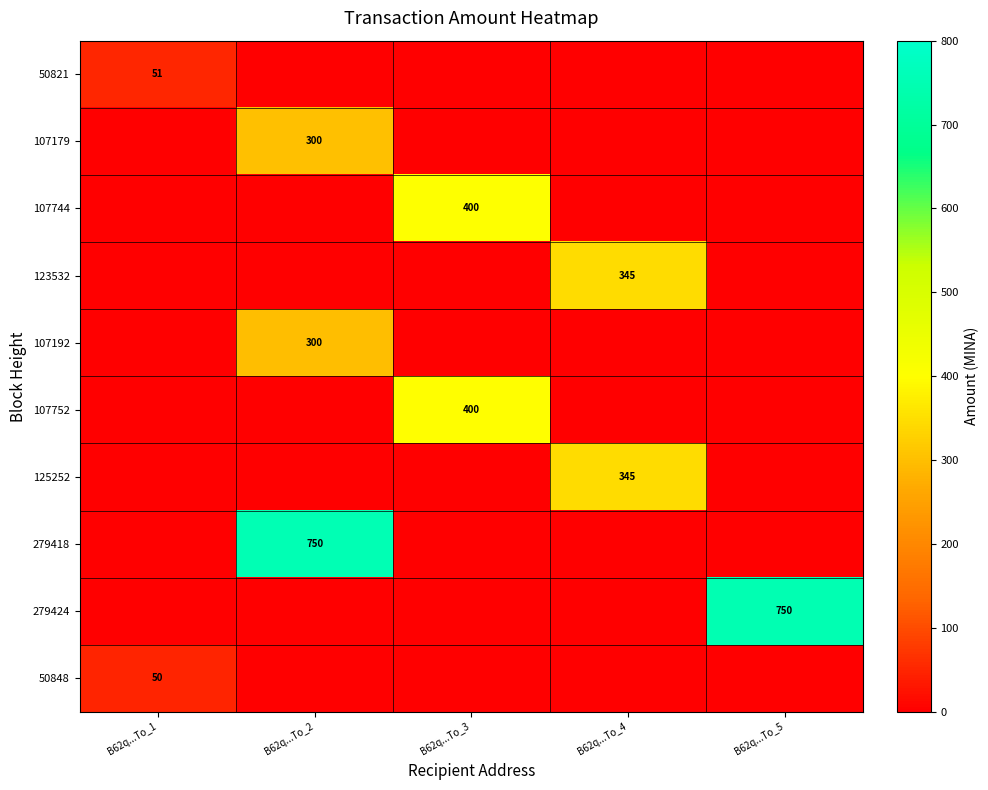

Count the number of categories in the chart.

5